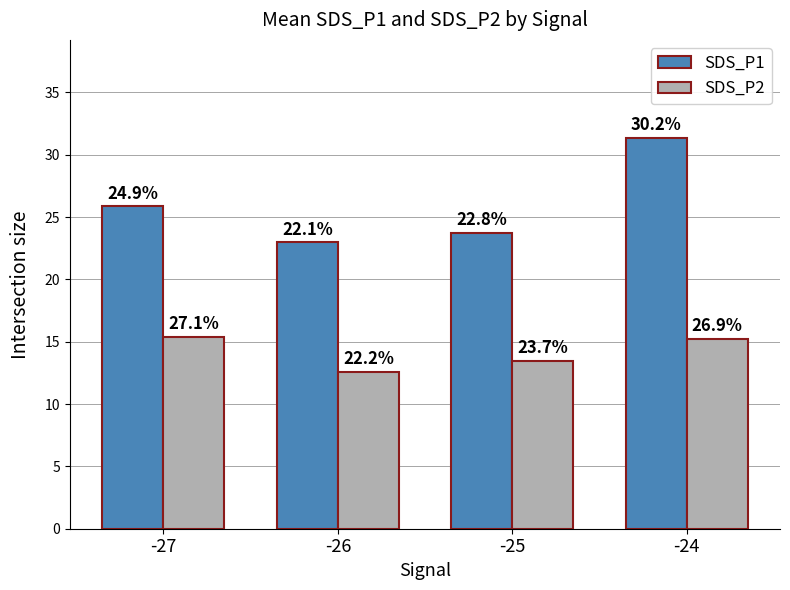

What is the average value of the SDS_P2 series?

14.2